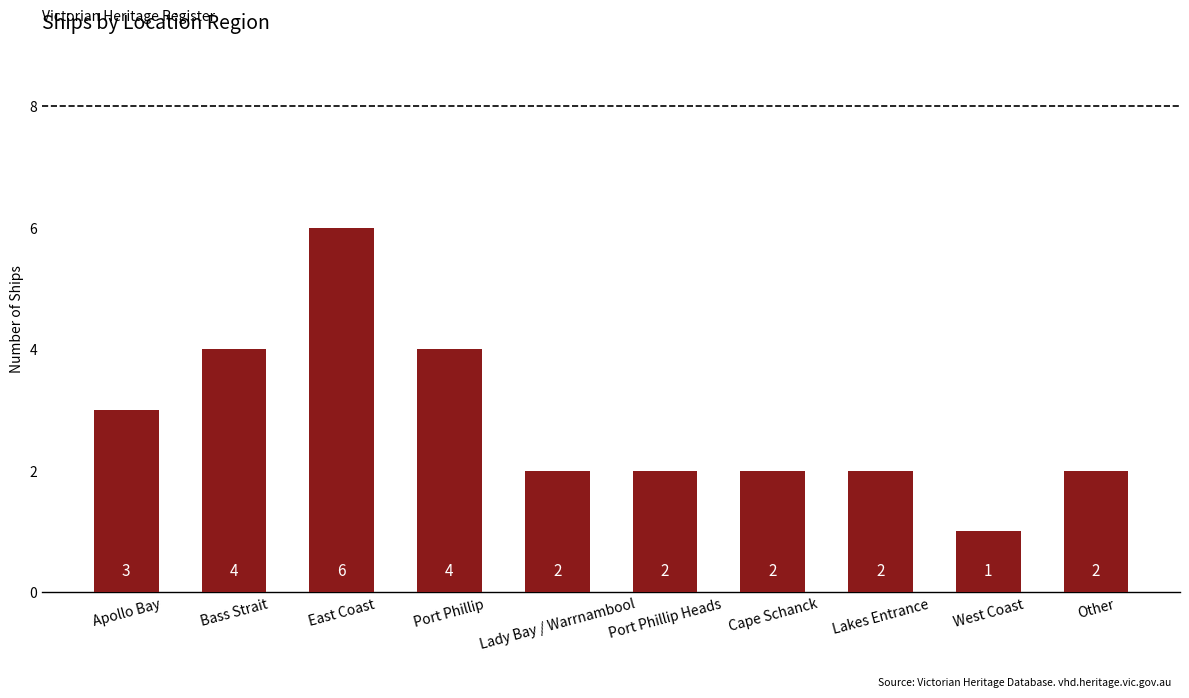

How many data points does each series have?

10